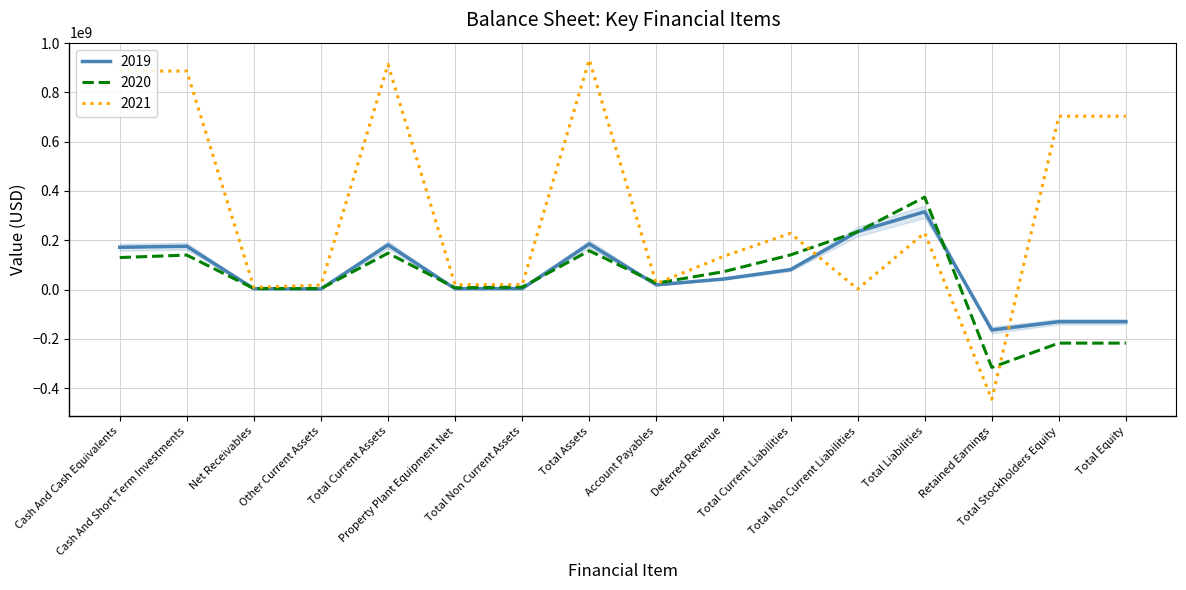

How many lines are shown in the chart?

3